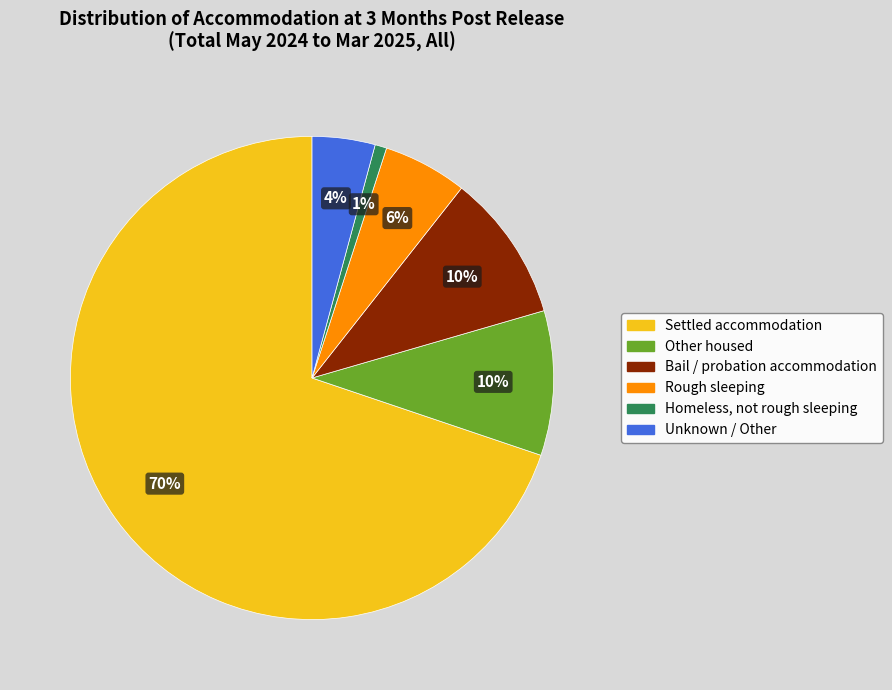

True or false: Settled accommodation accounts for 77% of the total.

False